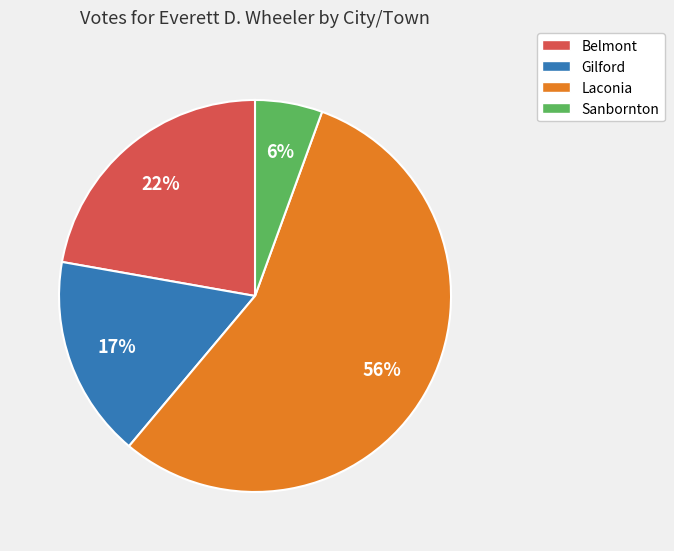

Is it true that Belmont is 22% of the pie?

True